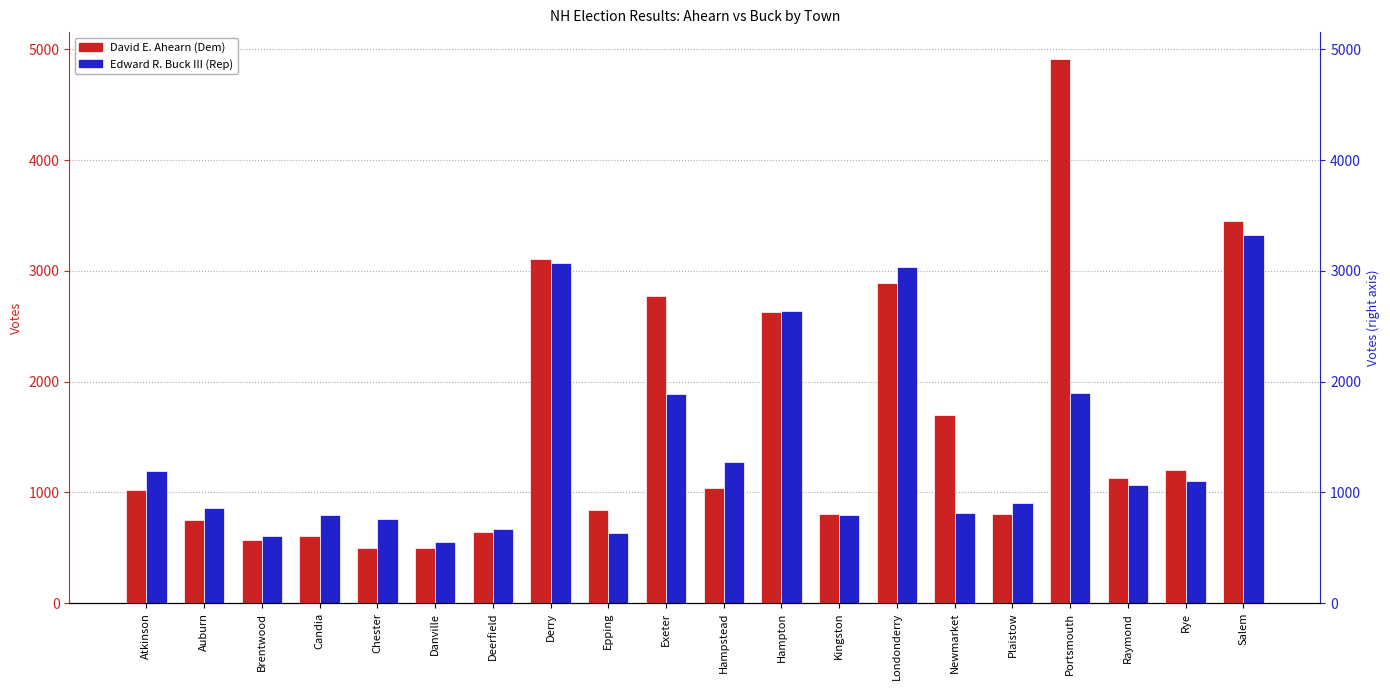

What is the total value across all series at Derry?

6181